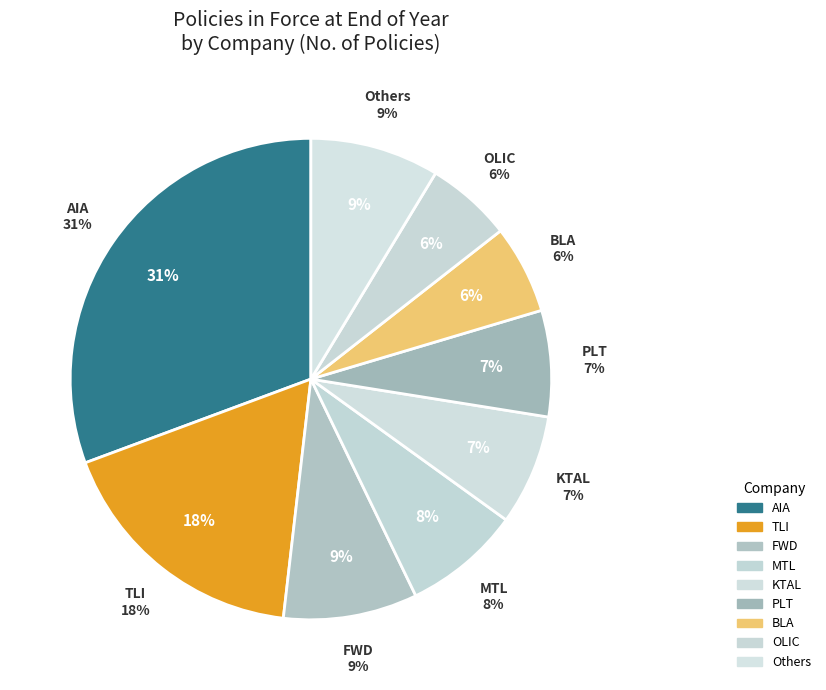

The BUILife slice represents 7% of the pie. True or false?

False